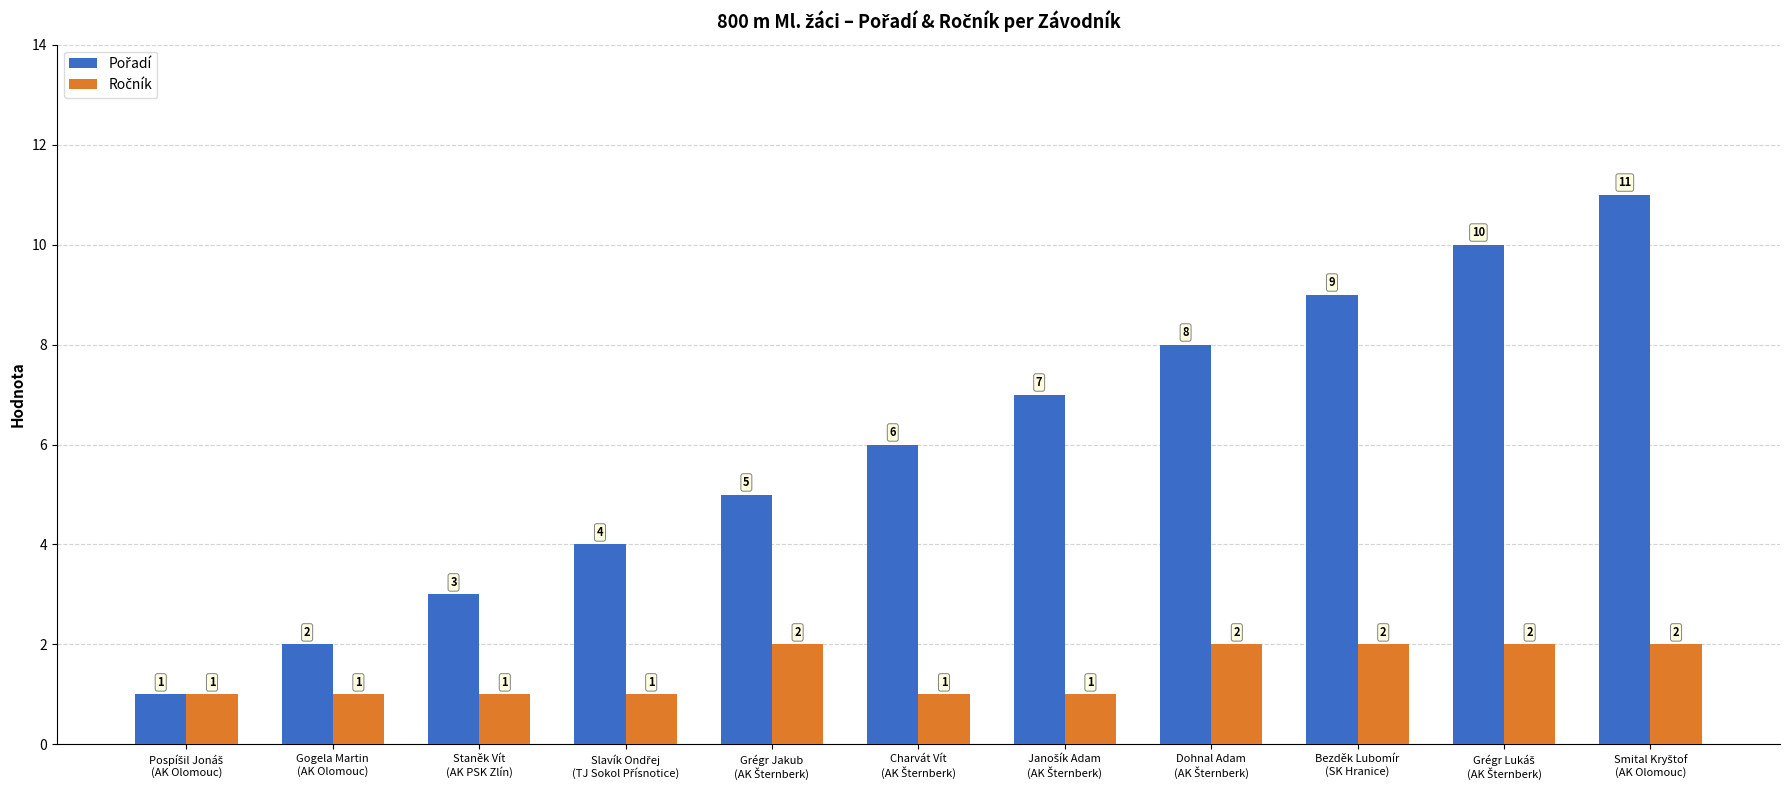

What is the greatest value displayed?

11